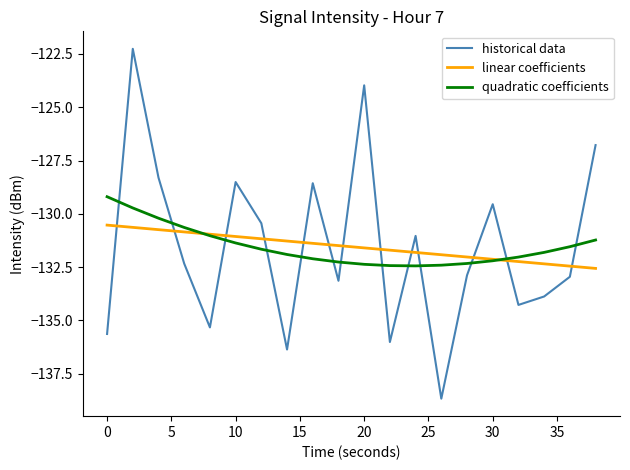

Which series has the largest range (max minus min)?

historical data